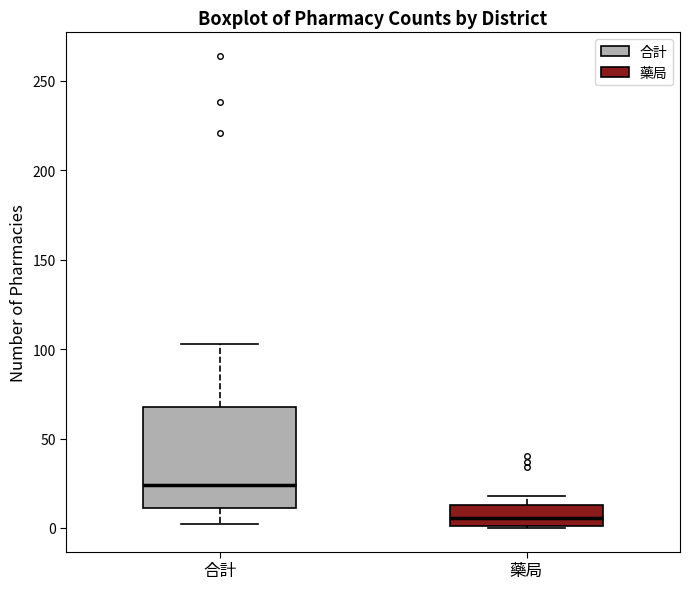

Reading left to right, read every box against the y-axis: the position of its median line, the range the box covers, and the ends of its whiskers. The values are not printed on the chart, so give them approximately, as read against the axis.

合計: median 25, box 10 to 70, whiskers 0 to 105
藥局: median 5, box 0 to 15, whiskers 0 to 20